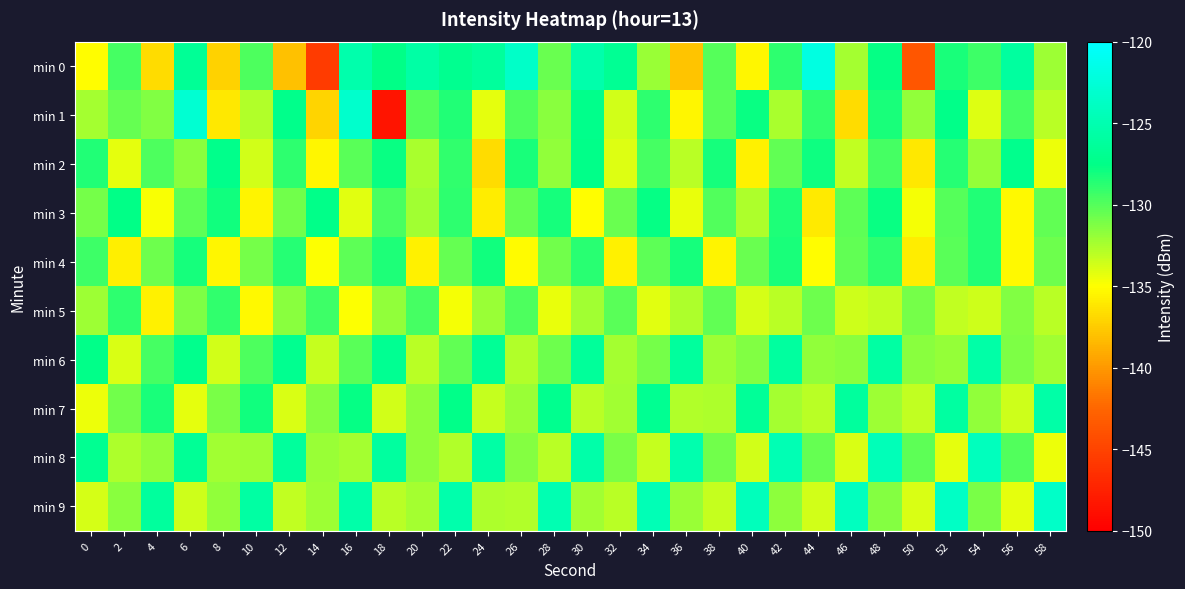

Between 32 and 56, which is larger?

56